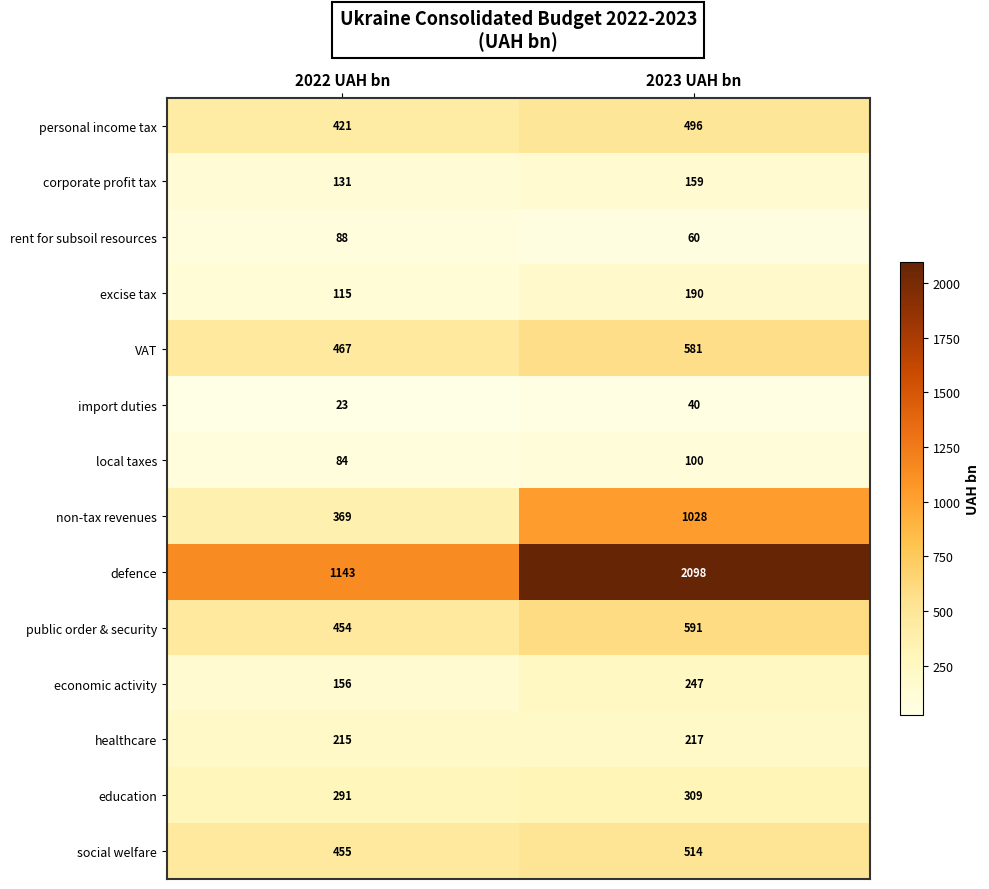

What is the maximum value shown in the chart?

2098